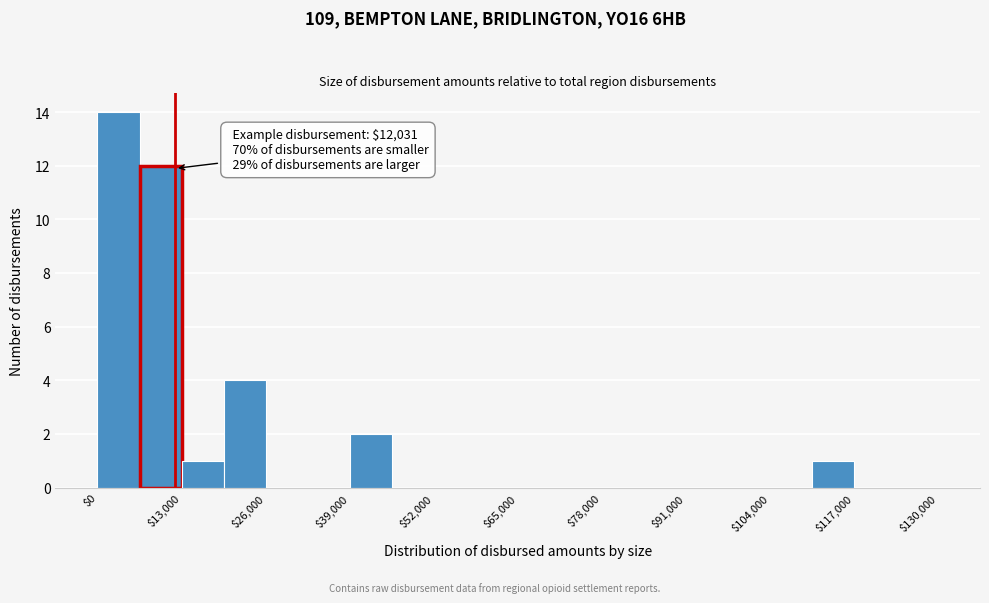

Around what value on the x-axis is the tallest bar? Give the approximate position of its centre, as read against the axis.

4000